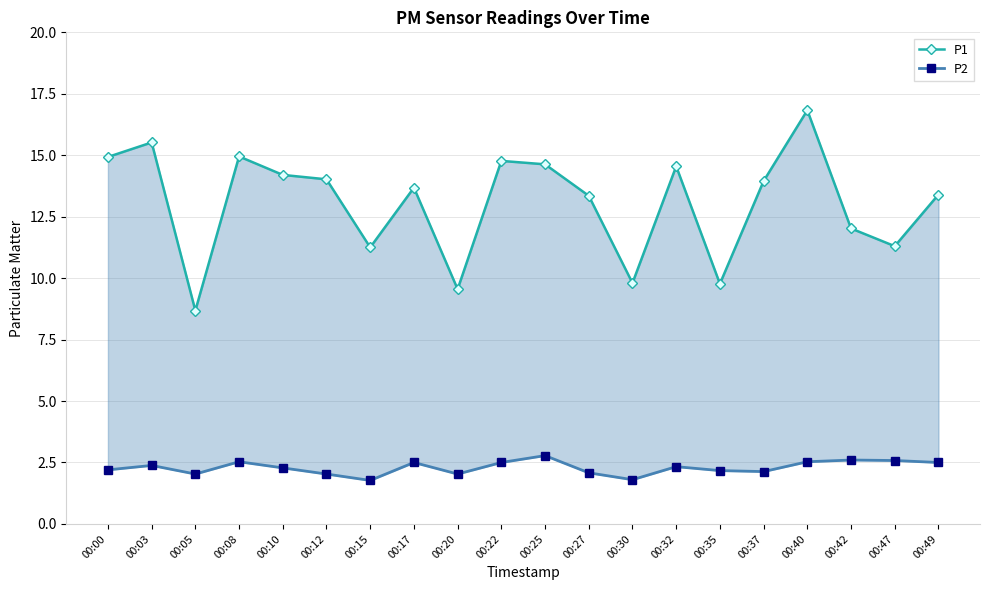

How many interior local peaks does the P2 series have?

6